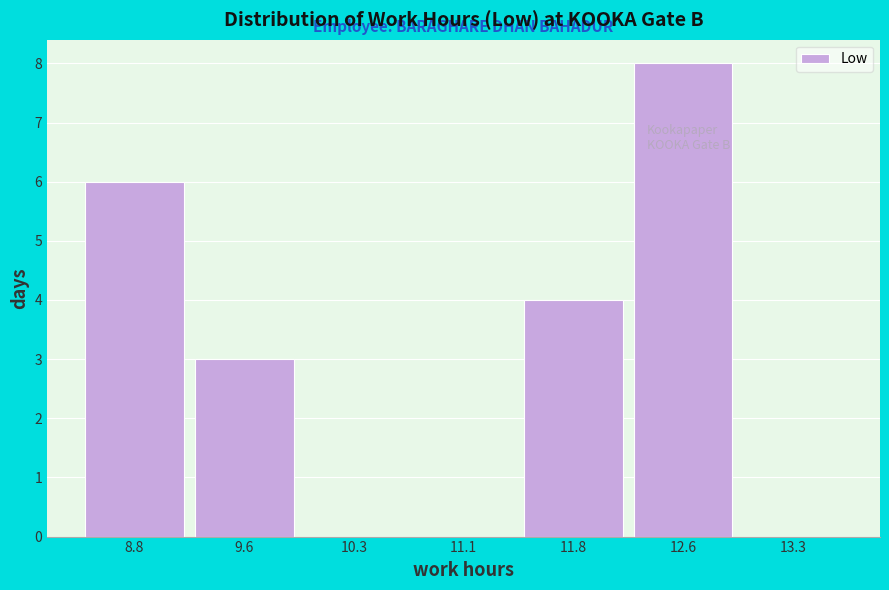

Over which range of the x-axis is the bar tallest?

12.25 to 13.00